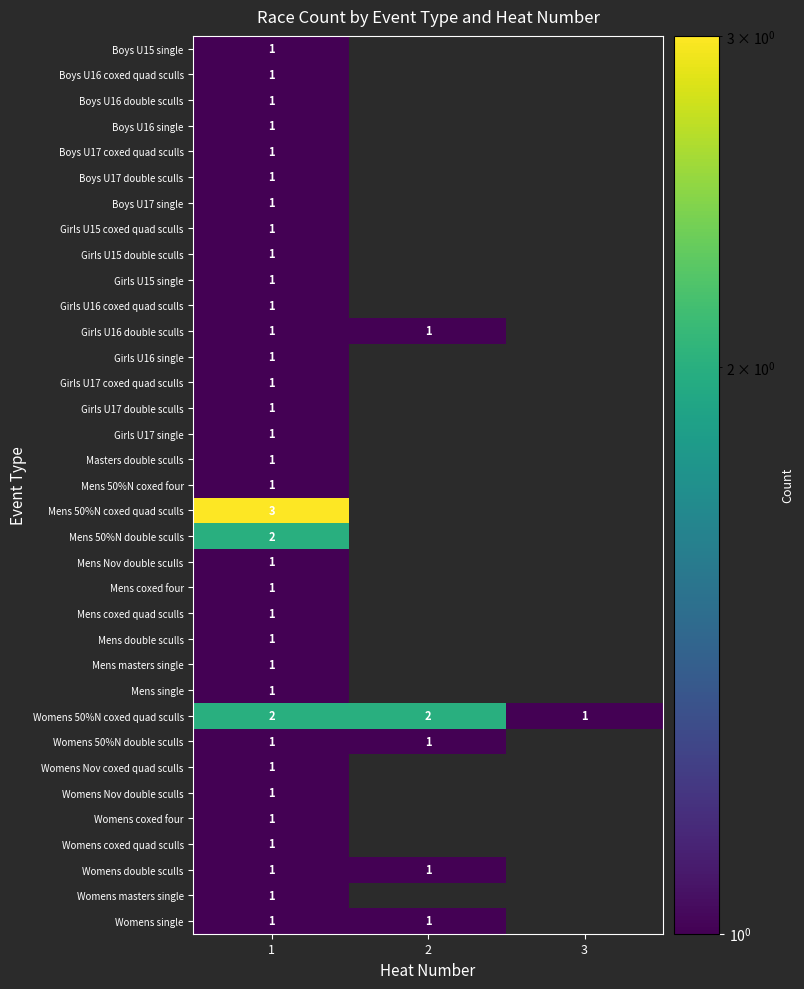

The value of Womens double sculls at 2 is 1. True or false?

True